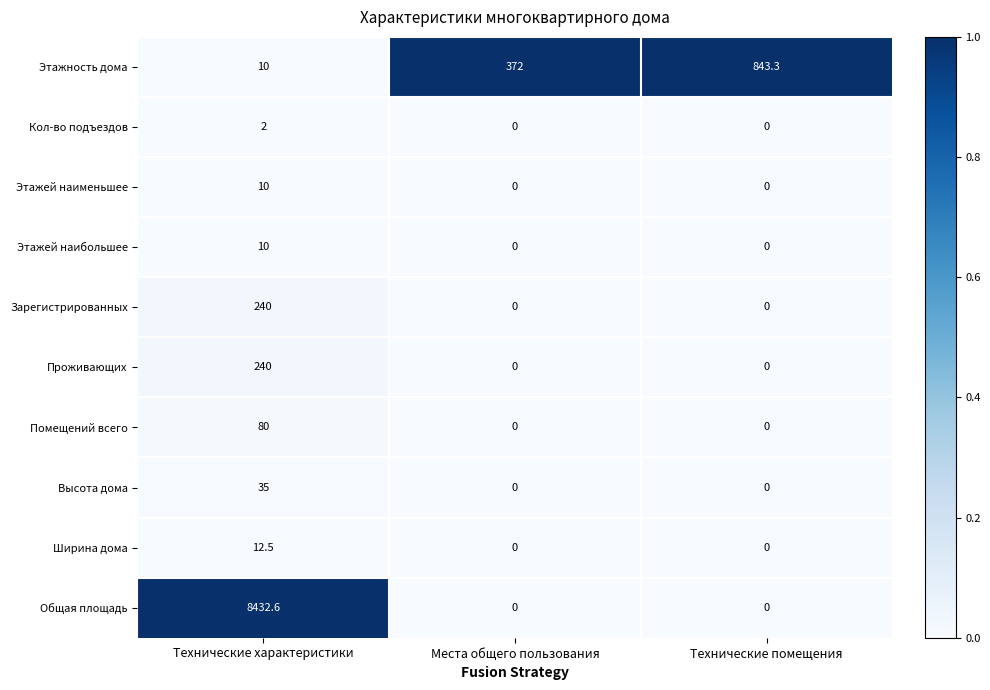

Which label corresponds to the largest value in the chart?

Технические характеристики